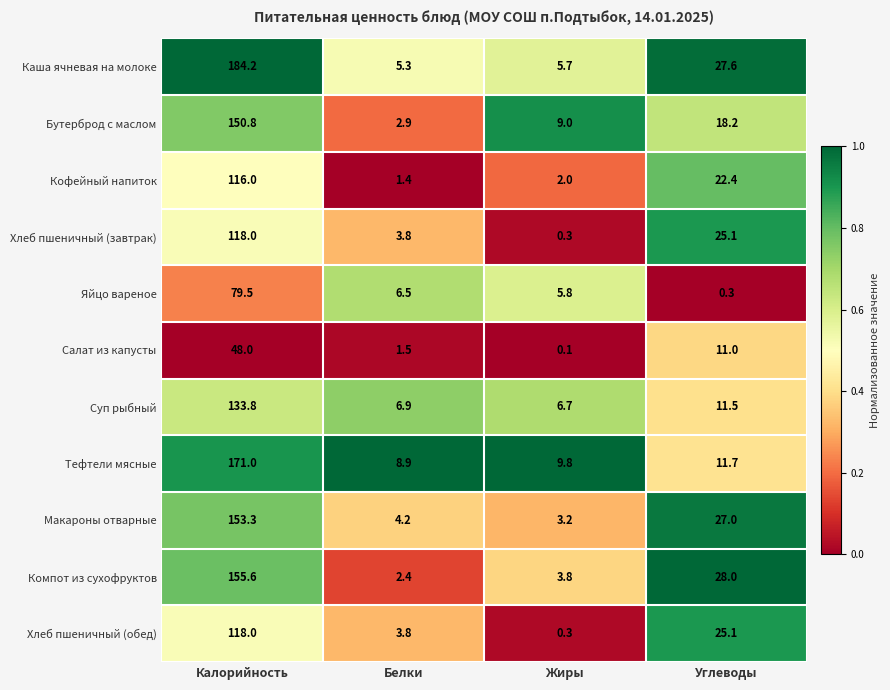

Between Калорийность and Белки, which series saw the biggest shift?

Каша ячневая на молоке